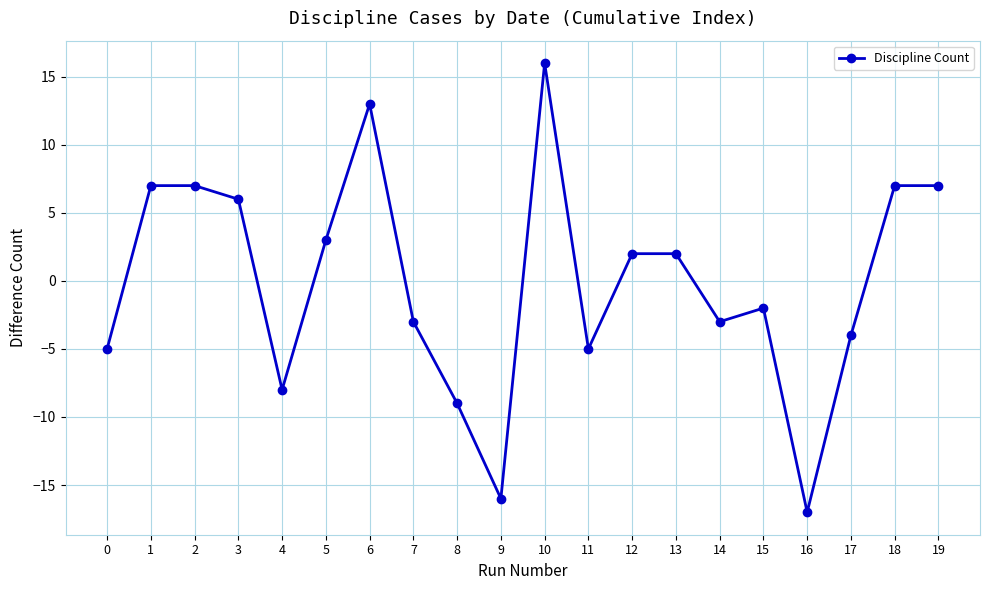

The value at 14 is -3. True or false?

True